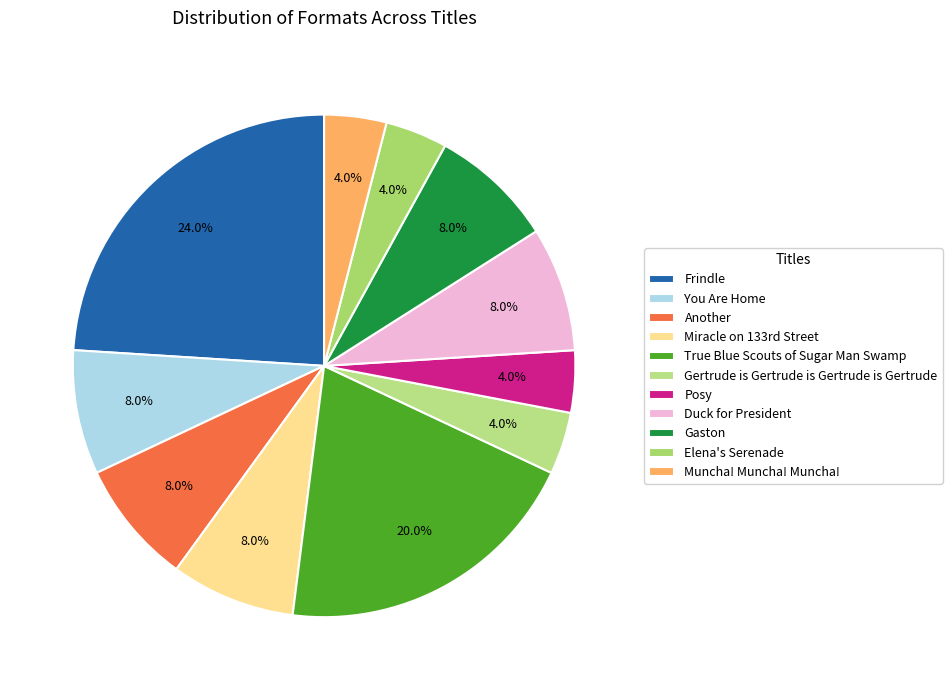

Count the number of slices in the pie.

11